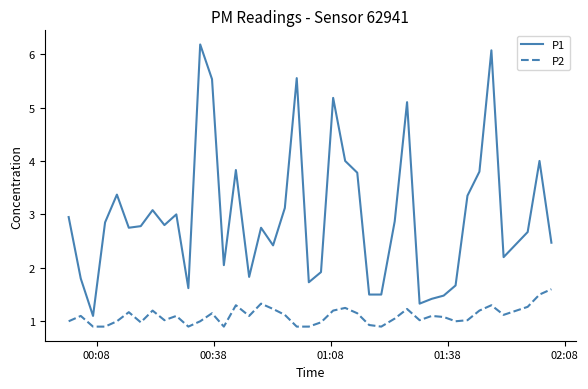

Which series has the largest total across all categories?

P1